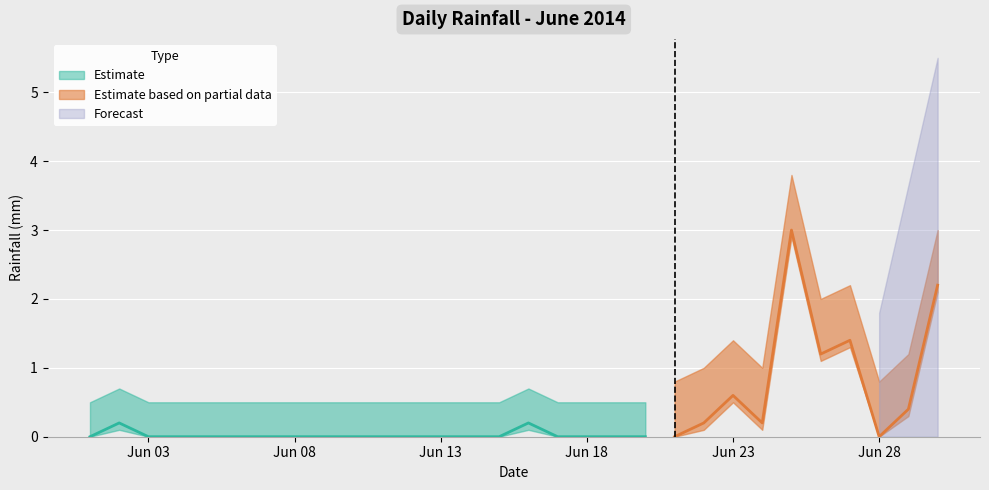

Which category has the lowest value across all series?

2014-06-01